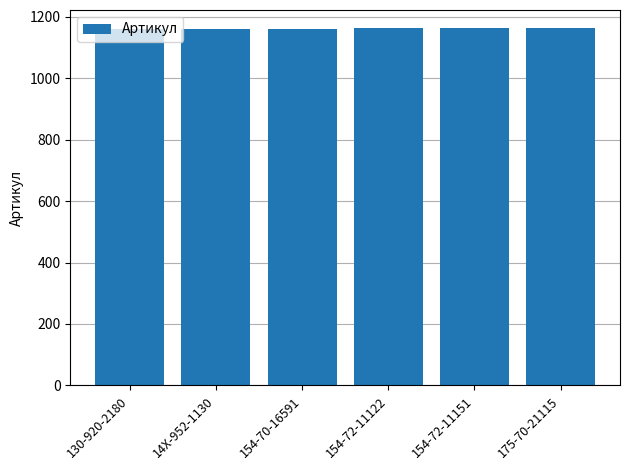

Are the bars grouped side by side (vs. stacked)?

No